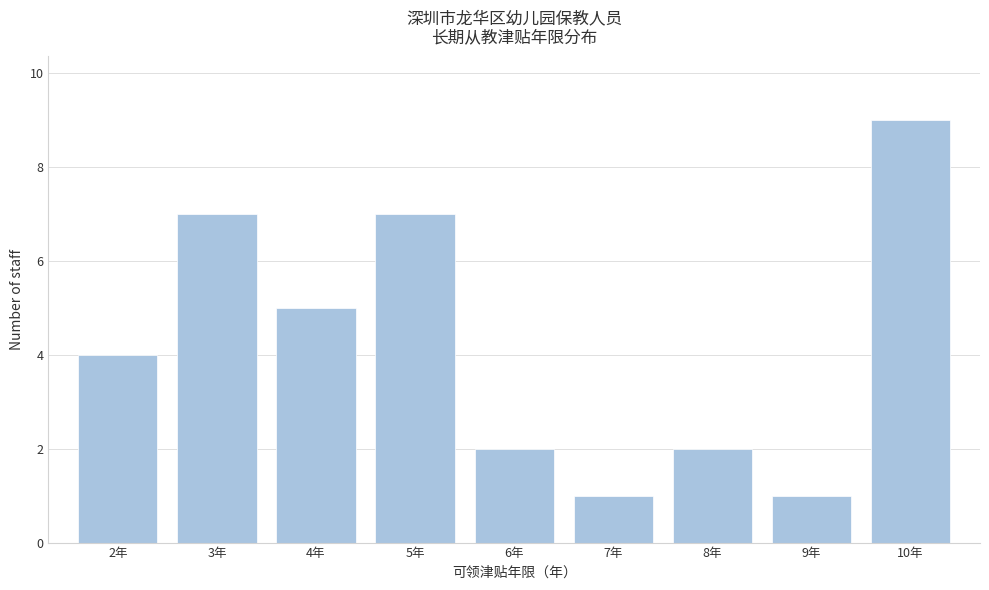

Reading right to left, extract all data points from this chart.

9	1	2	1	2	7	5	7	4